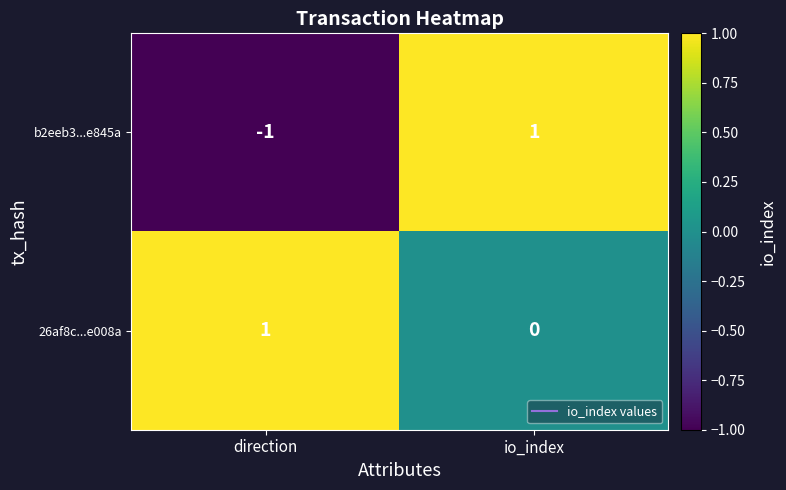

How many values in the b2eeb3...e845a series are below 1?

1